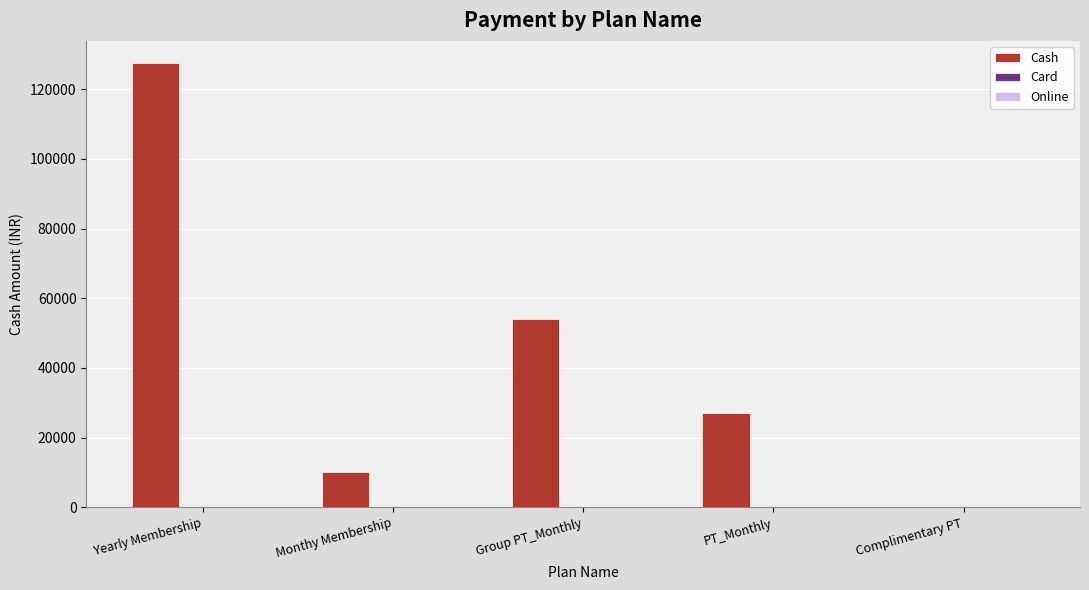

What is the maximum value shown in the chart?

127500